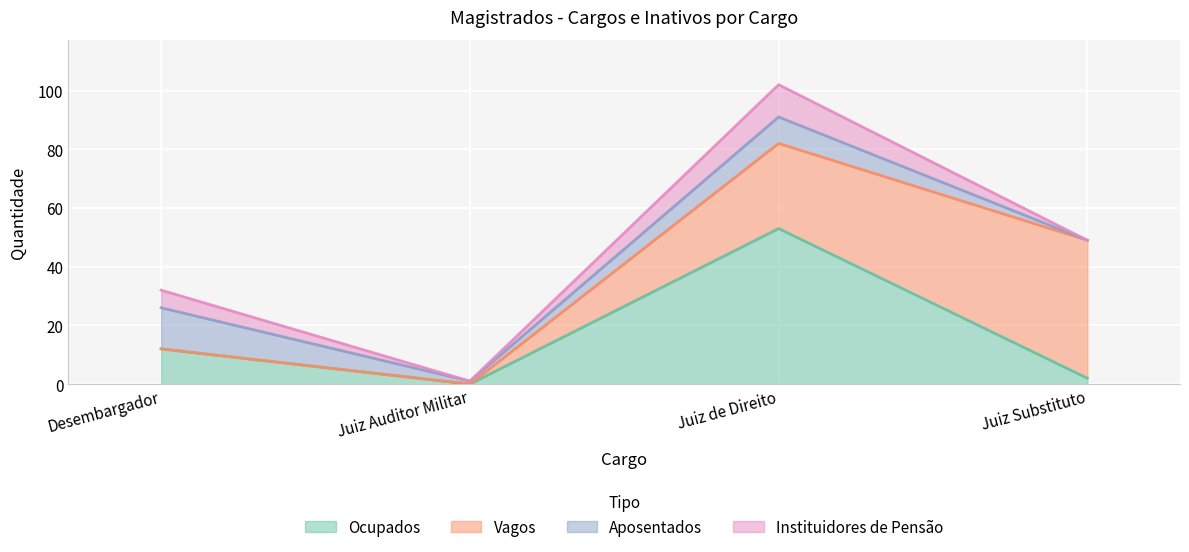

What are all the series names shown in the legend?

Ocupados, Vagos, Aposentados, Instituidores de Pensão